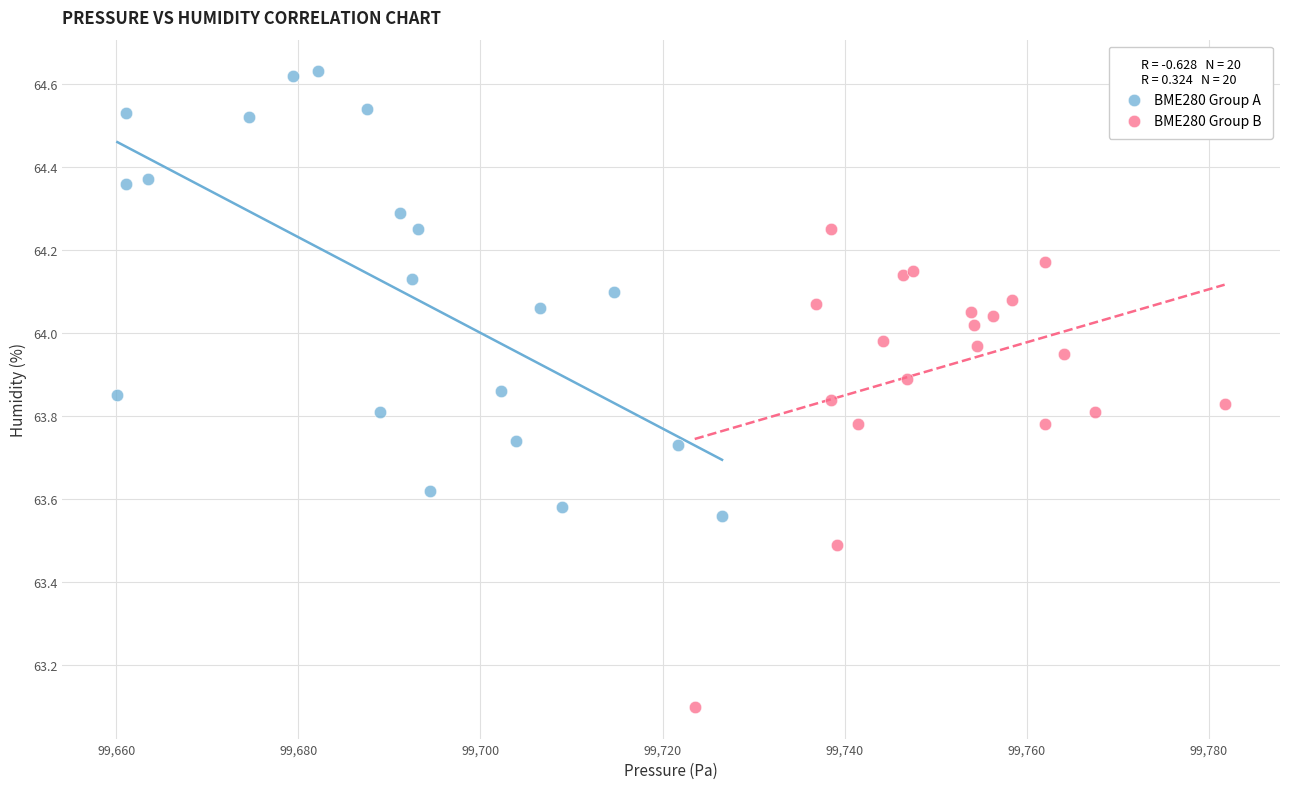

What are all the series names shown in the legend?

BME280 Group A, BME280 Group B